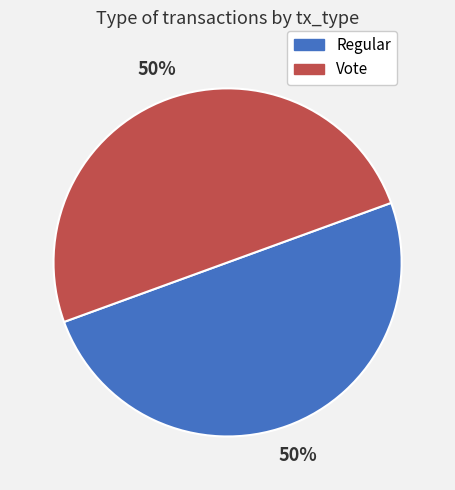

Combined, do Vote and Regular account for over 50%?

Yes